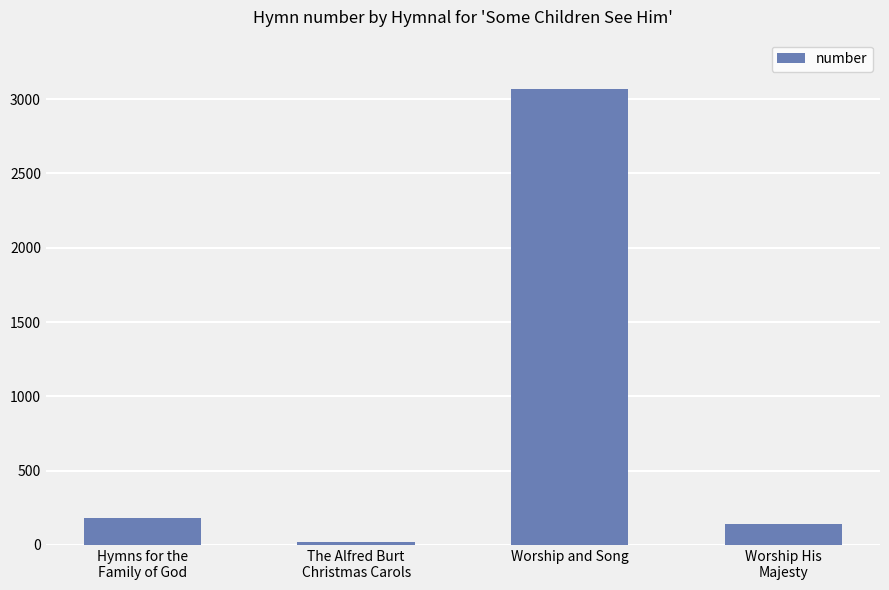

What is the greatest value displayed?

3065